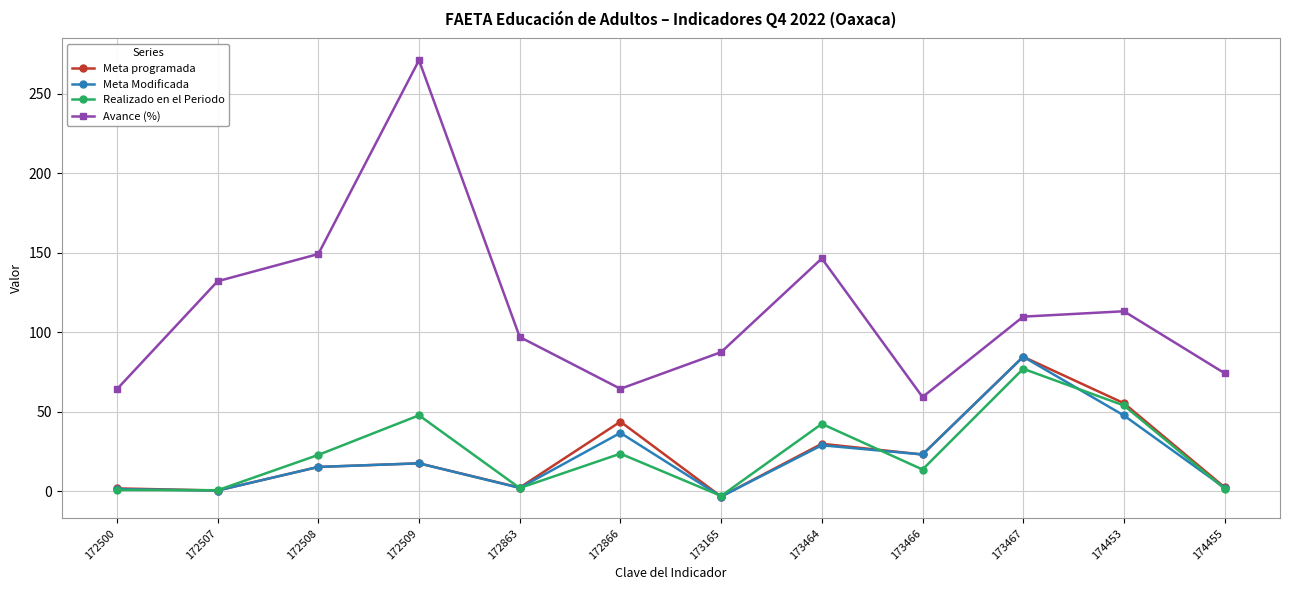

What is the spread (max minus min) of values at 172509?

253.3